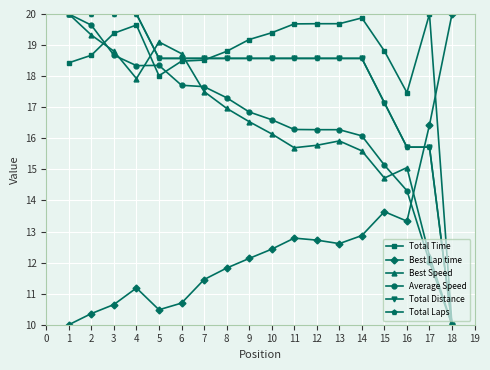

Does the chart have visible grid lines?

Yes